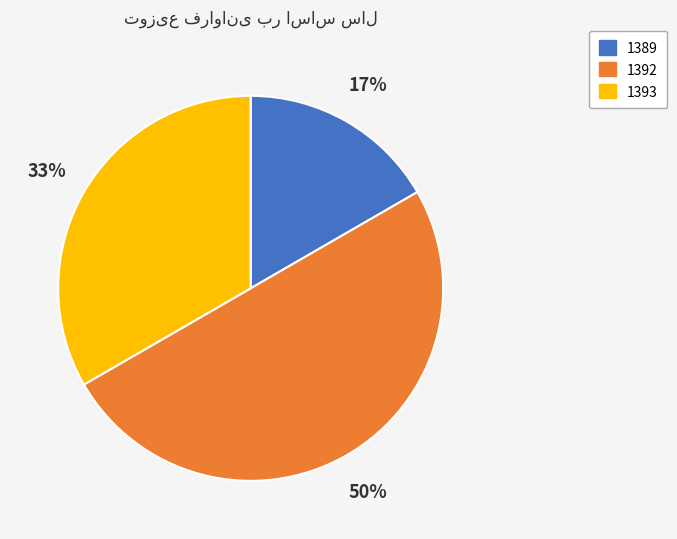

What is the largest slice in the pie chart?

1392